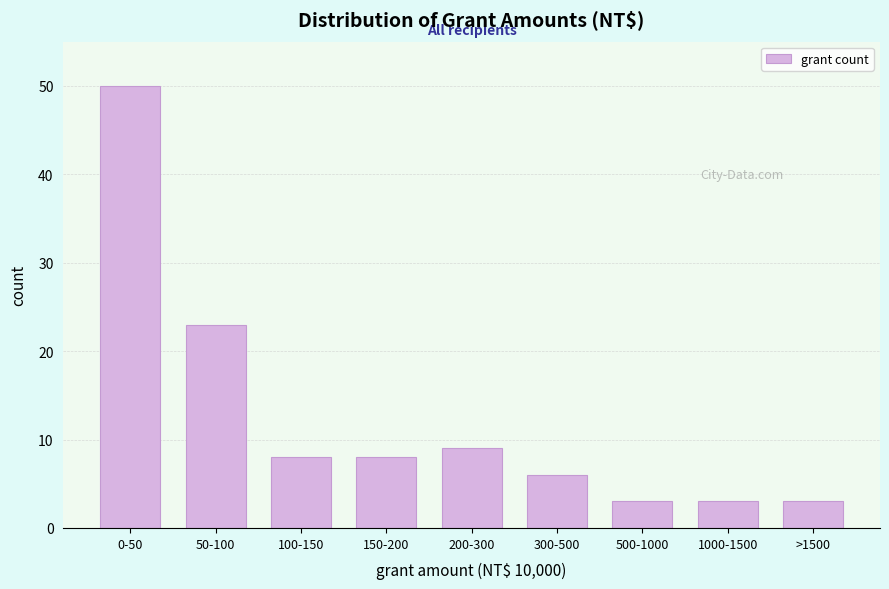

Reading left to right, what are all the values shown in this chart?

50	23	8	8	9	6	3	3	3